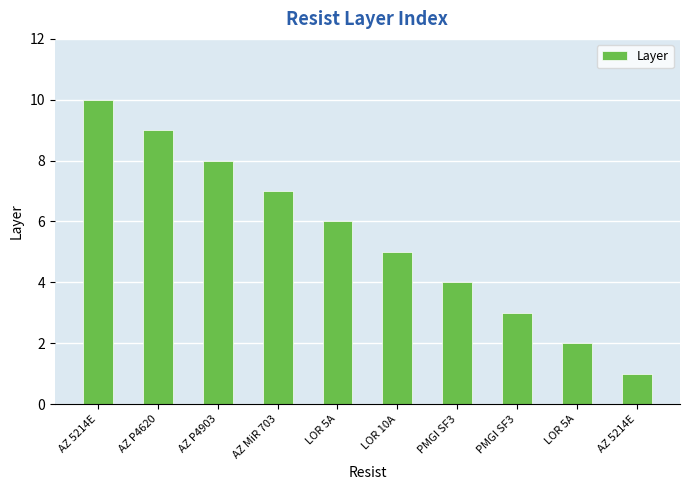

Reading left to right, list all the values displayed in this chart.

AZ 5214E=10	AZ P4620=9	AZ P4903=8	AZ MiR 703=7	LOR 5A=6	LOR 10A=5	PMGI SF3=4	PMGI SF3=3	LOR 5A=2	AZ 5214E=1